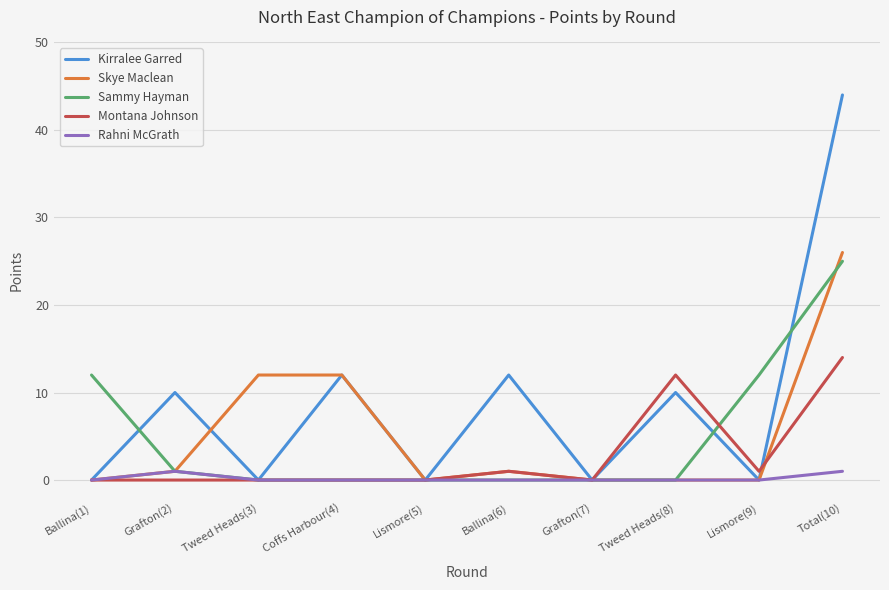

What is the maximum value shown in the chart?

44